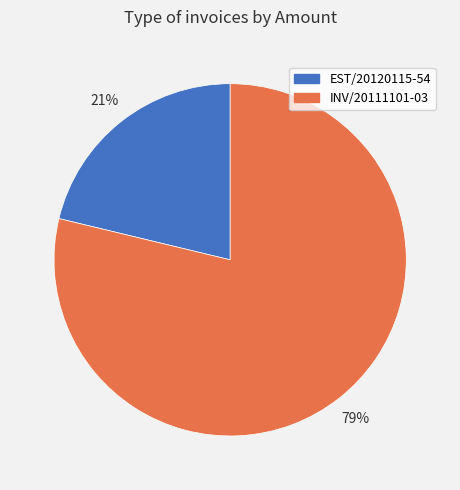

To the nearest percent, what is the combined percentage of INV/20111101-03 and EST/20120115-54?

100%